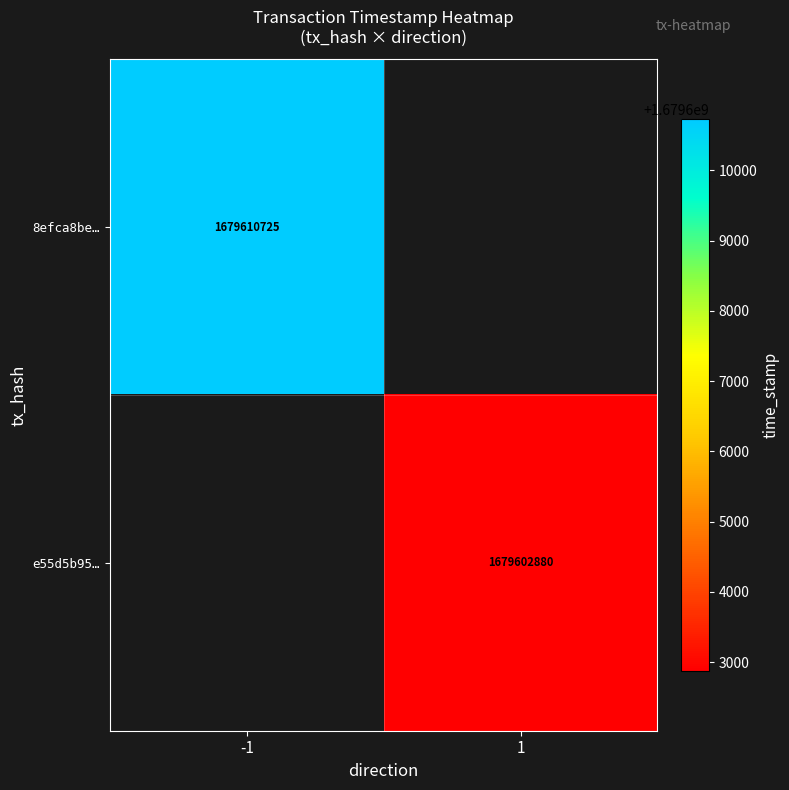

The 8efca8be… series shows 1679610725 at -1. True or false?

True